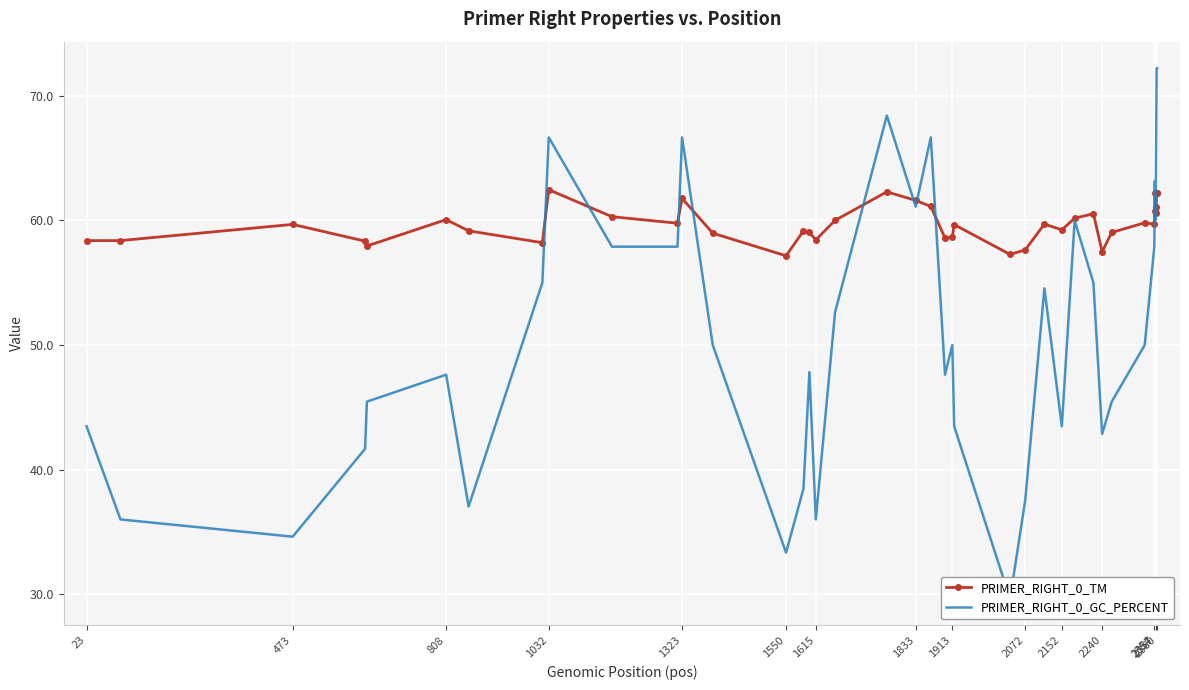

Which series ends up on top after the final intersection of PRIMER_RIGHT_0_TM and PRIMER_RIGHT_0_GC_PERCENT?

PRIMER_RIGHT_0_GC_PERCENT